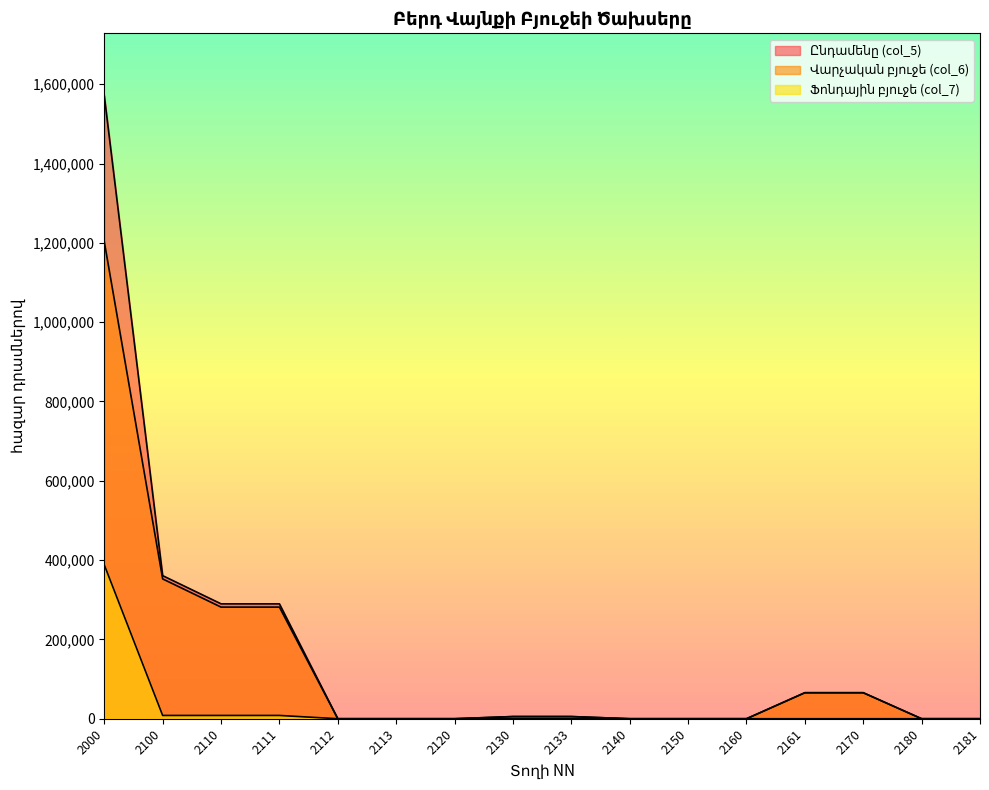

The Վարչական բյուջե (col_6) series shows 0.0 at 2181. True or false?

True